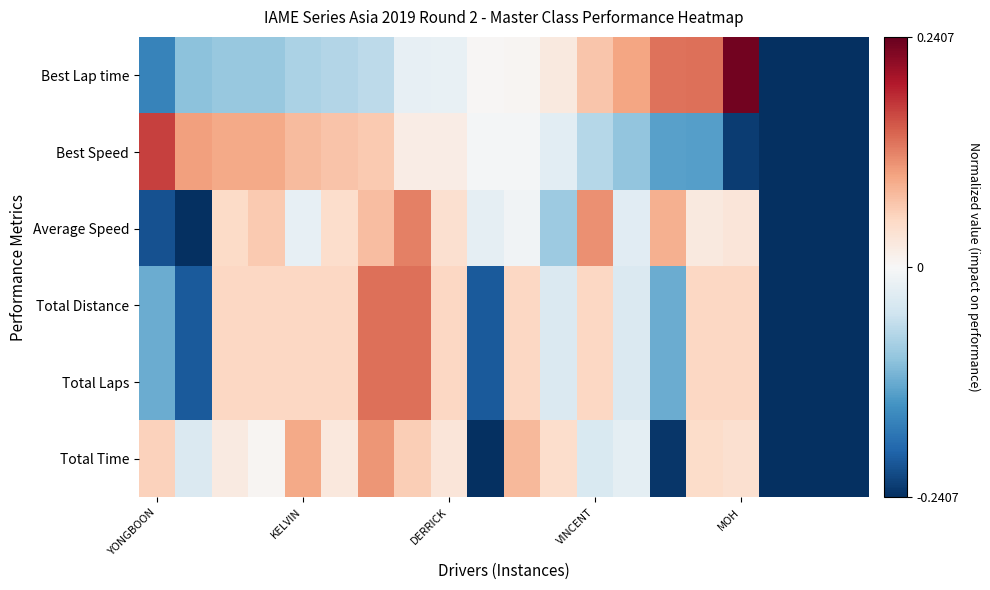

Count the number of data series in this chart.

6